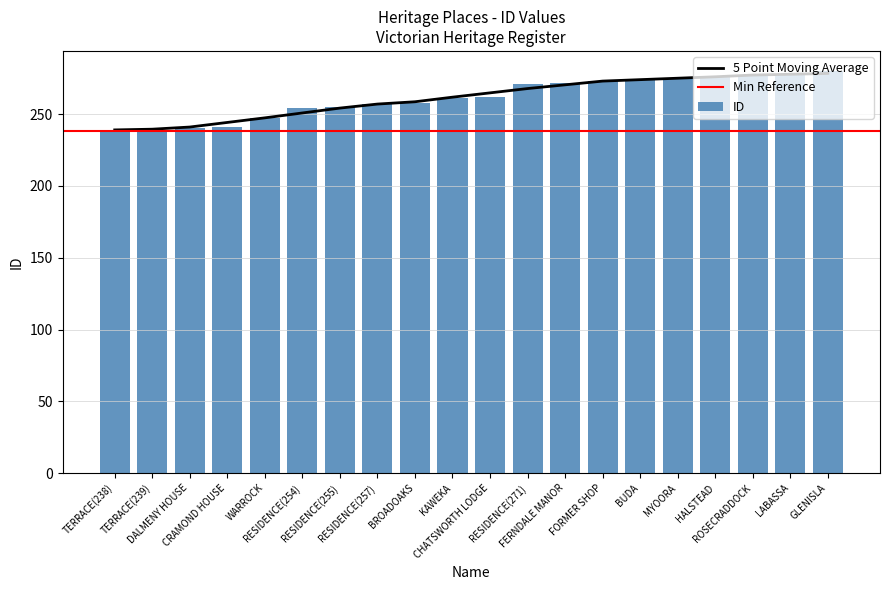

Reading left to right, extract all data points from this chart.

TERRACE(238)=238	TERRACE(239)=239	DALMENY HOUSE=240	CRAMOND HOUSE=241	WARROCK=247	RESIDENCE(254)=254	RESIDENCE(255)=255	RESIDENCE(257)=257	BROADOAKS=258	KAWEKA=261	CHATSWORTH LODGE=262	RESIDENCE(271)=271	FERNDALE MANOR=272	FORMER SHOP=273	BUDA=274	MYOORA=275	HALSTEAD=276	ROSECRADDOCK=277	LABASSA=278	GLENISLA=280